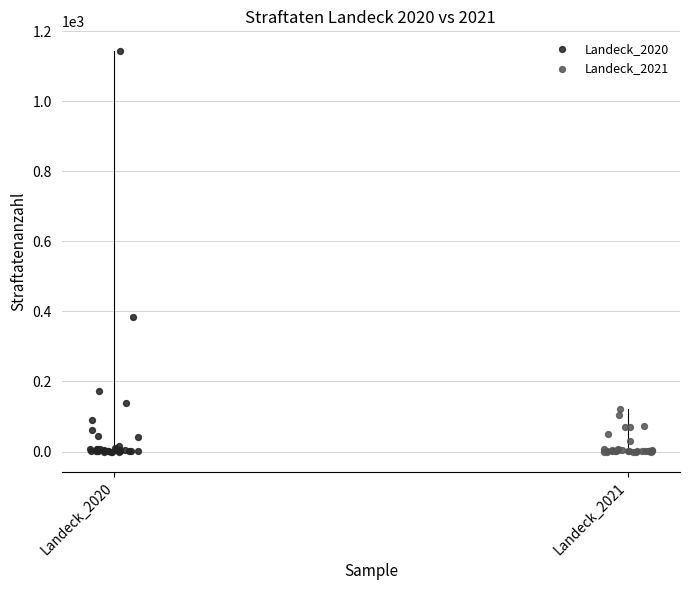

Which series has the largest Y range (max minus min)?

Landeck_2020